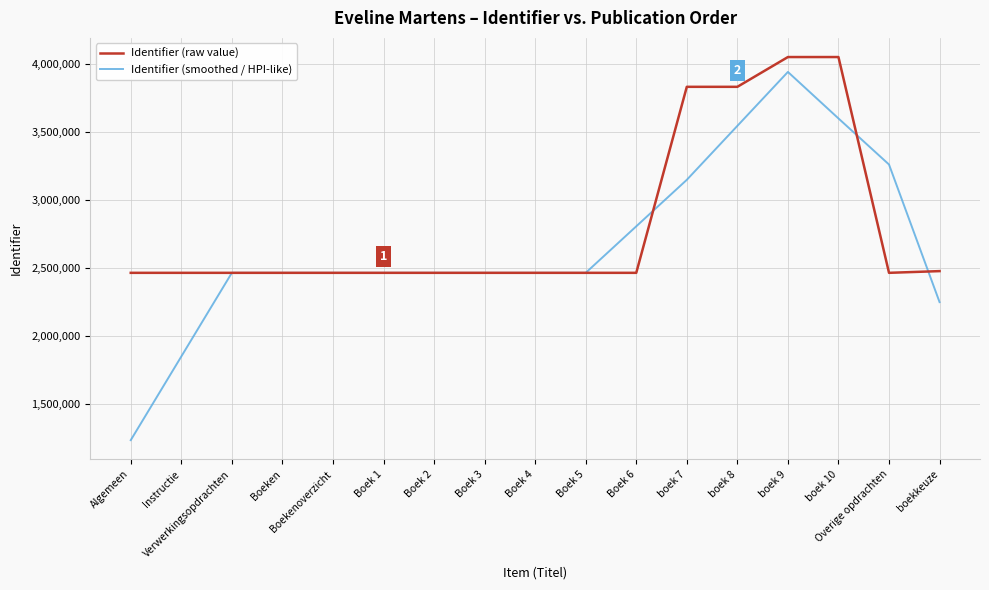

At Overige opdrachten, list the series in order from largest to smallest.

Identifier (smoothed / HPI-like), Identifier (raw value)